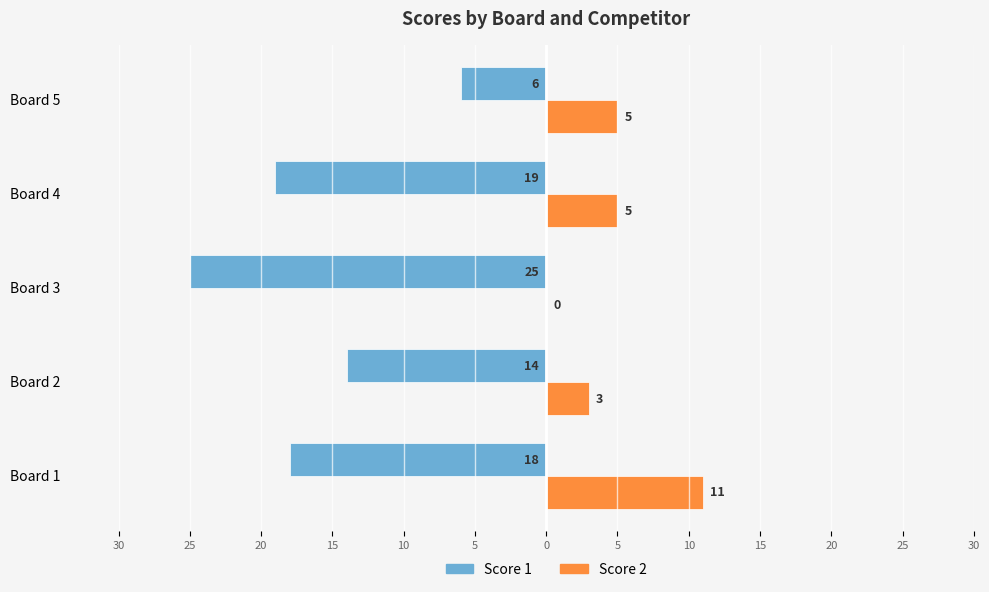

What are all the series names shown in the legend?

Score 1, Score 2